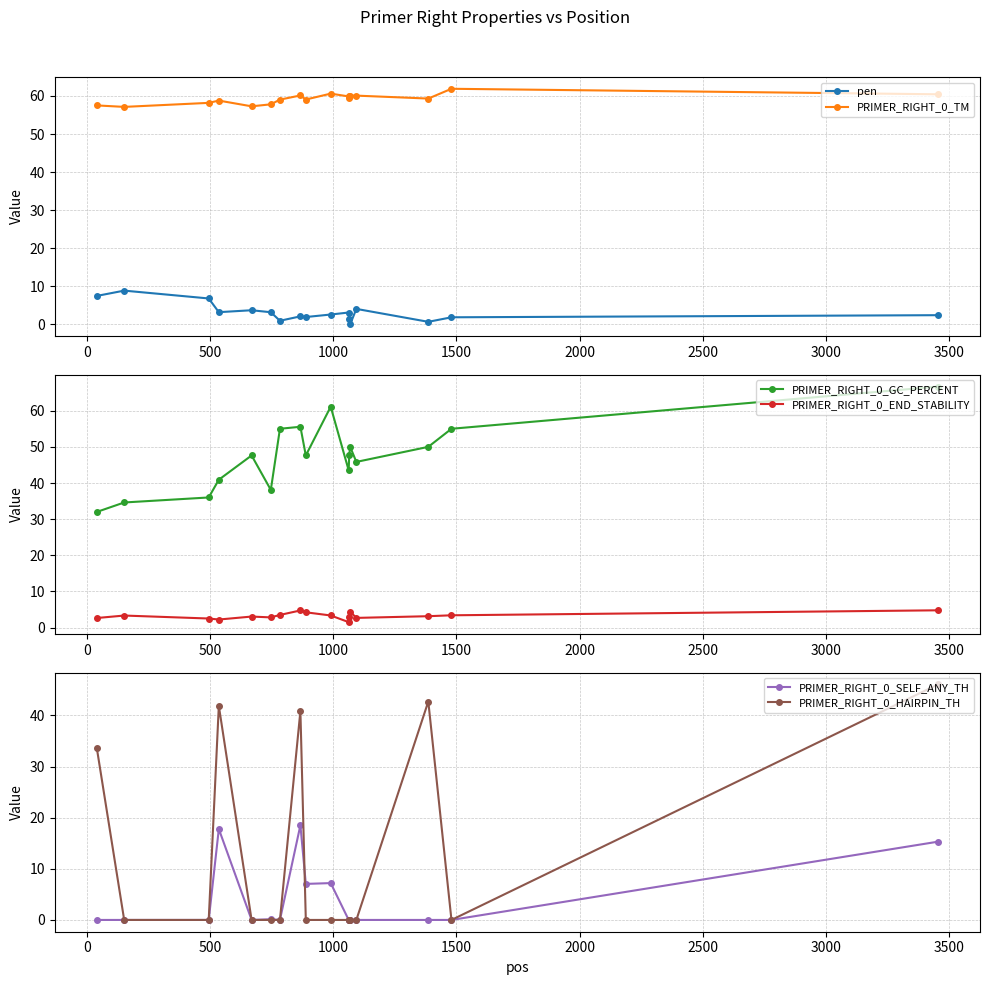

List the series in order of their peak value, lowest first.

PRIMER_RIGHT_0_END_STABILITY, pen, PRIMER_RIGHT_0_SELF_ANY_TH, PRIMER_RIGHT_0_HAIRPIN_TH, PRIMER_RIGHT_0_TM, PRIMER_RIGHT_0_GC_PERCENT